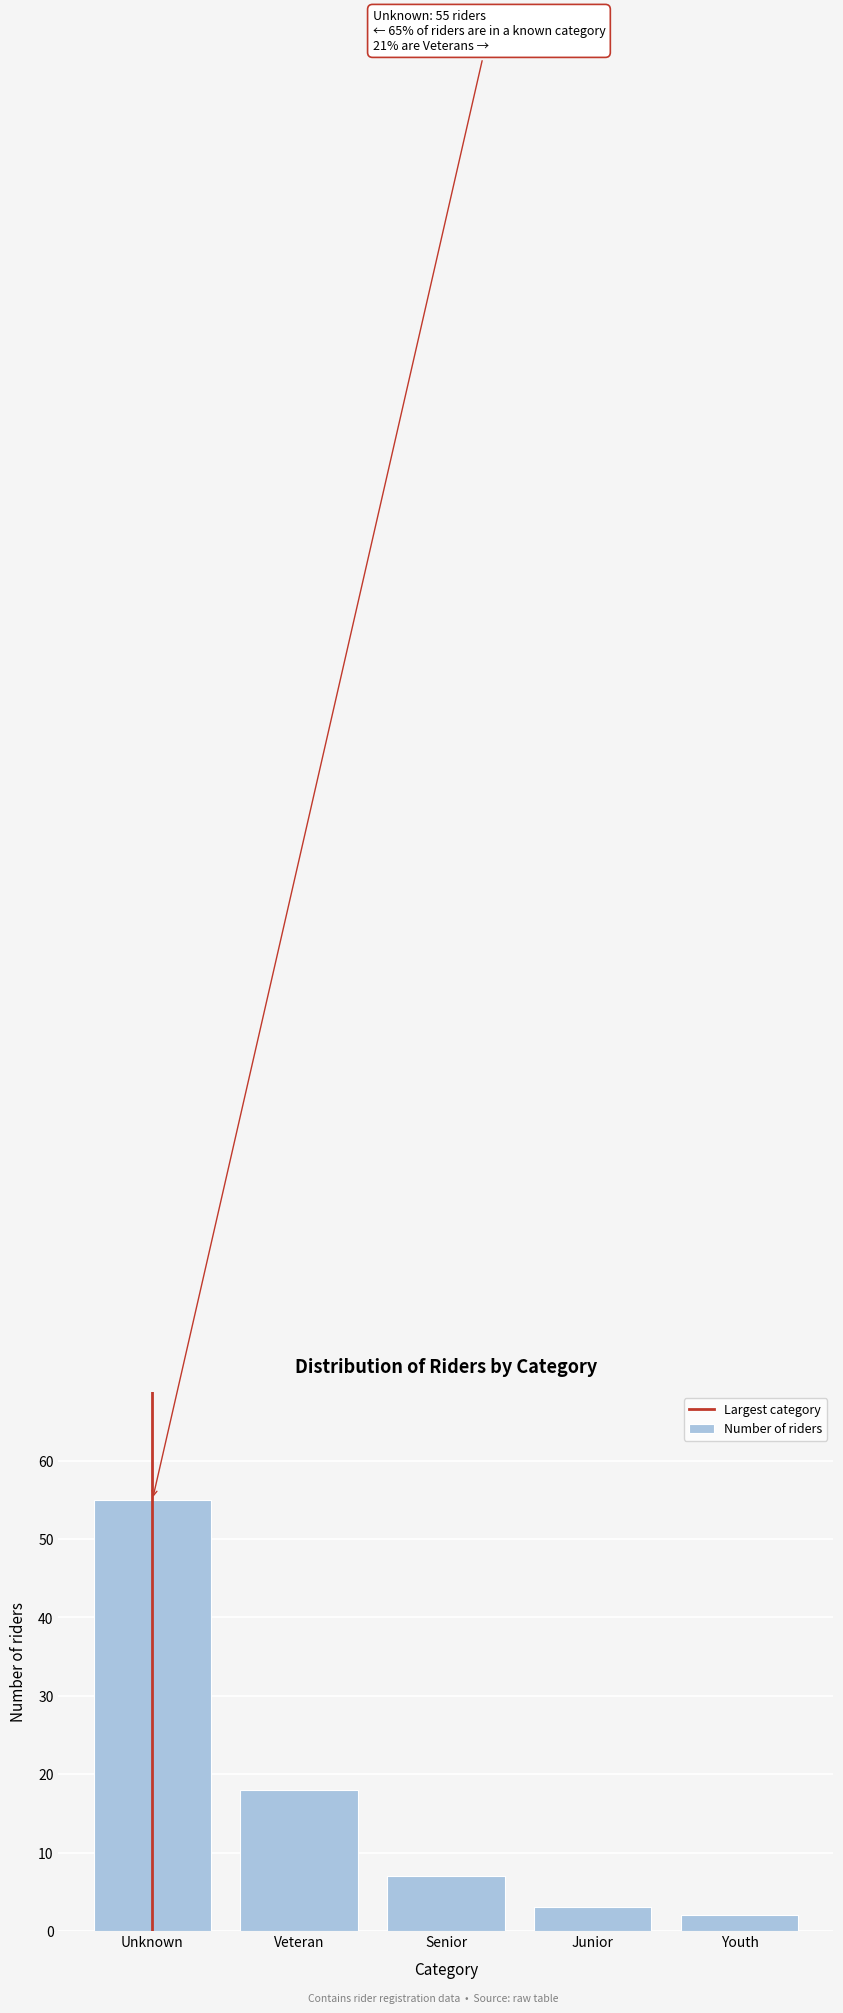

Reading left to right, list all the values displayed in this chart.

55	18	7	3	2